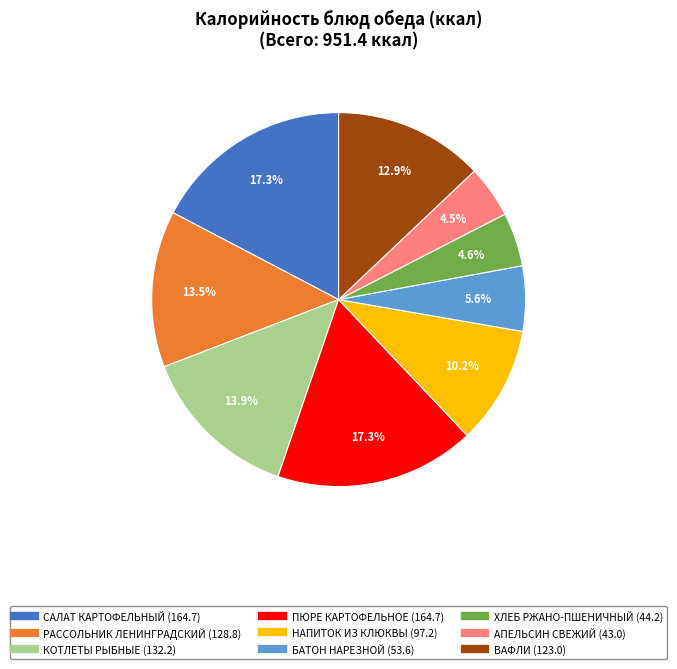

True or false: ВАФЛИ accounts for 24% of the total.

False